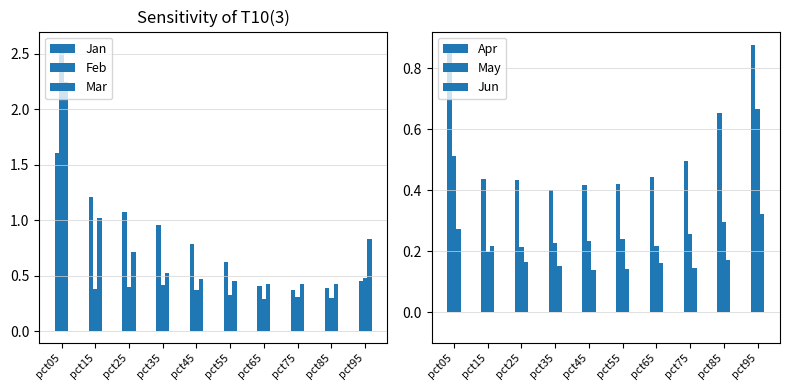

What is the difference between the maximum and minimum values in the Jun series?

0.2